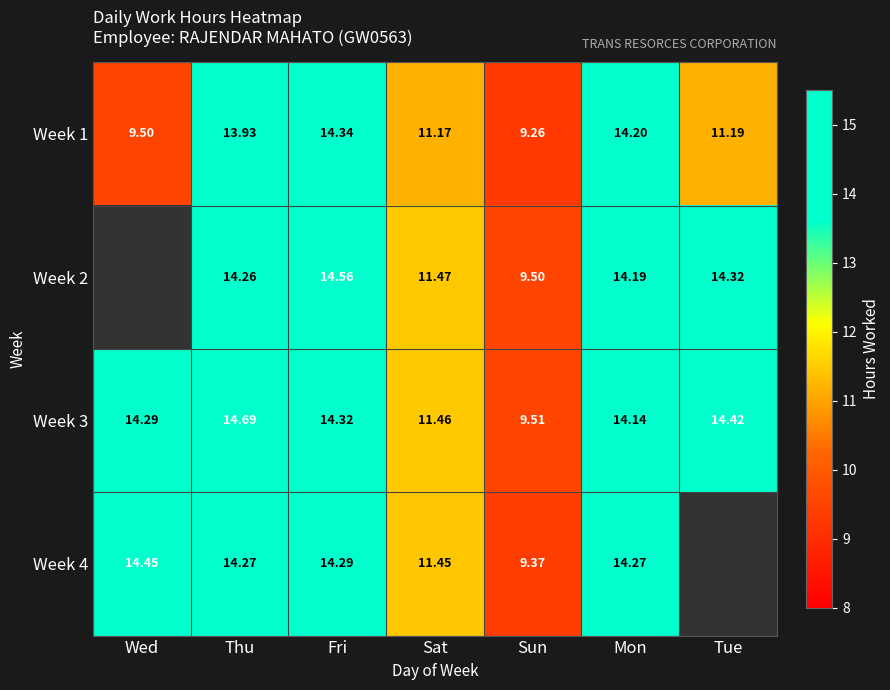

What is the spread (max minus min) of values at Tue?

3.2